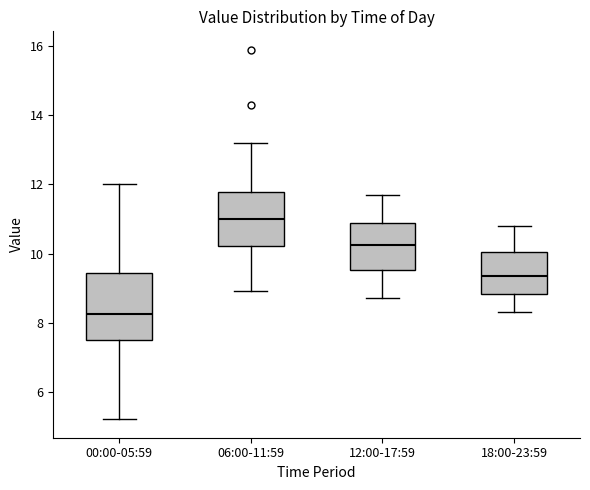

Reading left to right, read every box against the y-axis: the position of its median line, the range the box covers, and the ends of its whiskers. The values are not printed on the chart, so give them approximately, as read against the axis.

00:00-05:59: median 8.2, box 7.6 to 9.4, whiskers 5.2 to 12.0
06:00-11:59: median 11.0, box 10.2 to 11.8, whiskers 9.0 to 13.2
12:00-17:59: median 10.2, box 9.6 to 10.8, whiskers 8.8 to 11.8
18:00-23:59: median 9.4, box 8.8 to 10.0, whiskers 8.4 to 10.8